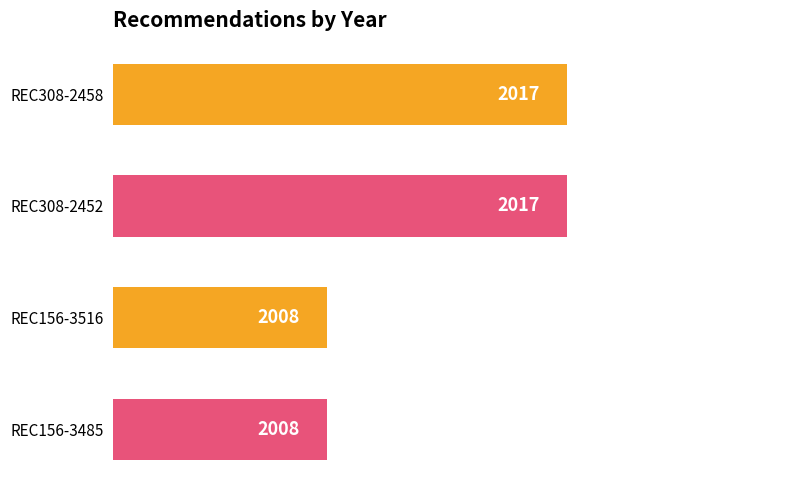

What is the minimum value shown in the chart?

2008